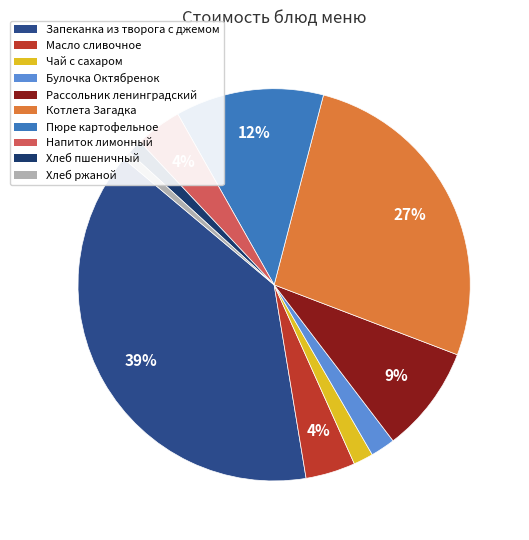

What is the largest slice in the pie chart?

Запеканка из творога с джемом